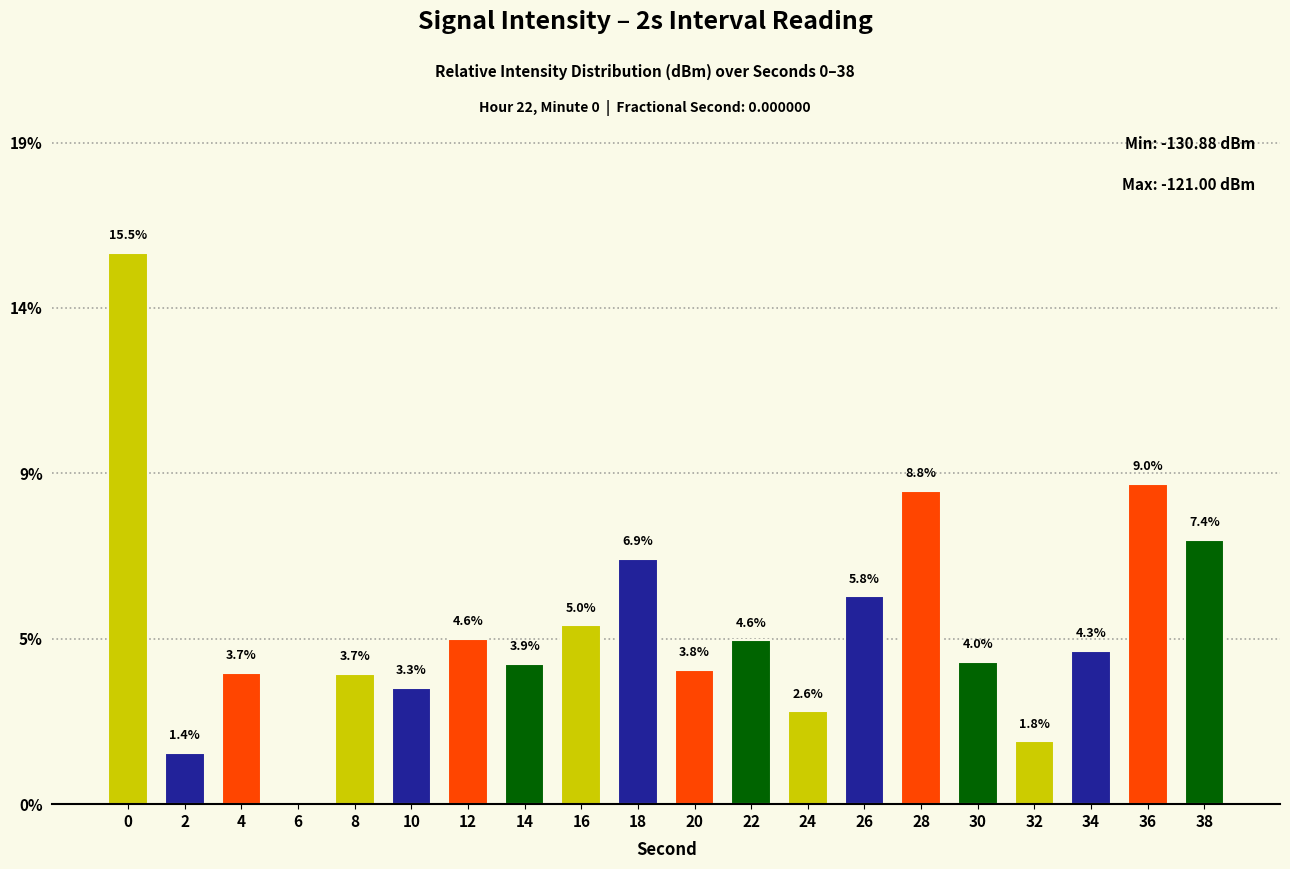

Is it true that the value at 16 is 5.0?

True